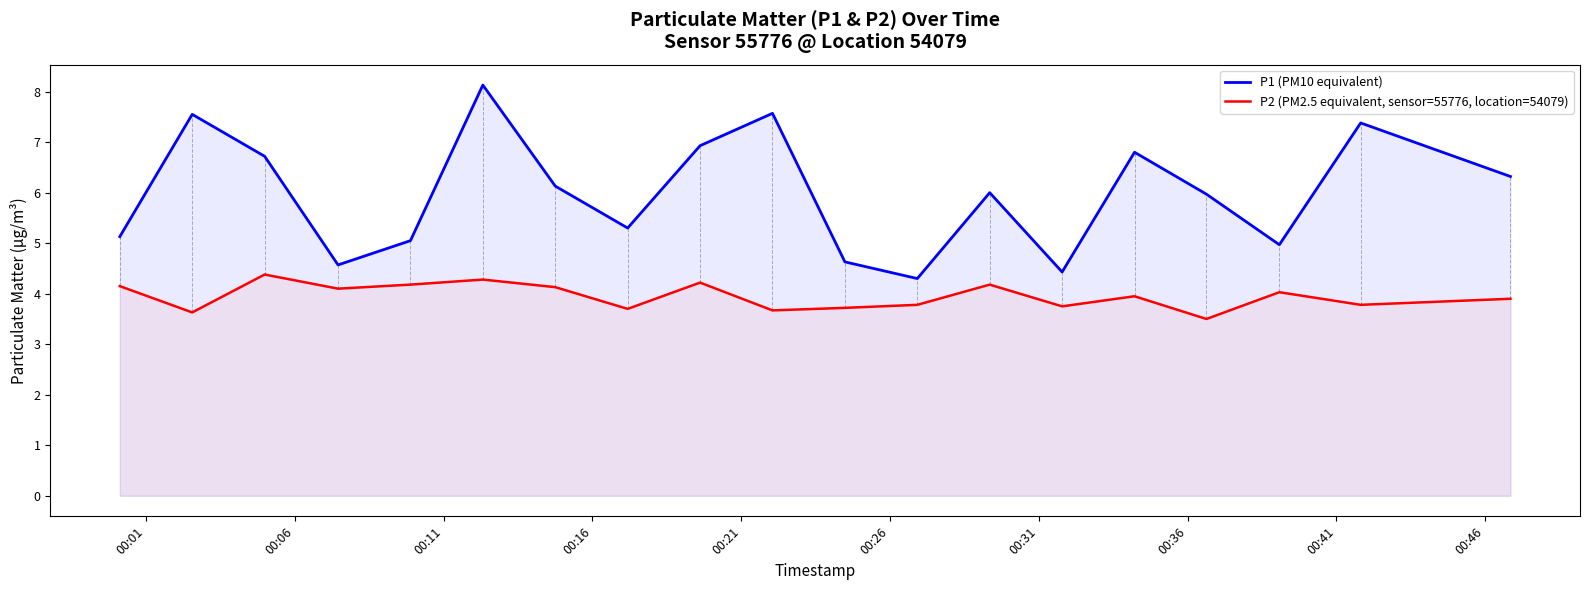

Reading right to left, list all the values displayed in this chart.

P1 (PM10 equivalent): 6.3	7.4	5.0	6.0	6.8	4.4	6.0	4.3	4.6	7.6	6.9	5.3	6.1	8.1	5.0	4.6	6.7	7.5	5.1
P2 (PM2.5 equivalent, sensor=55776, location=54079): 3.9	3.8	4.0	3.5	4.0	3.8	4.2	3.8	3.7	3.7	4.2	3.7	4.1	4.3	4.2	4.1	4.4	3.6	4.2